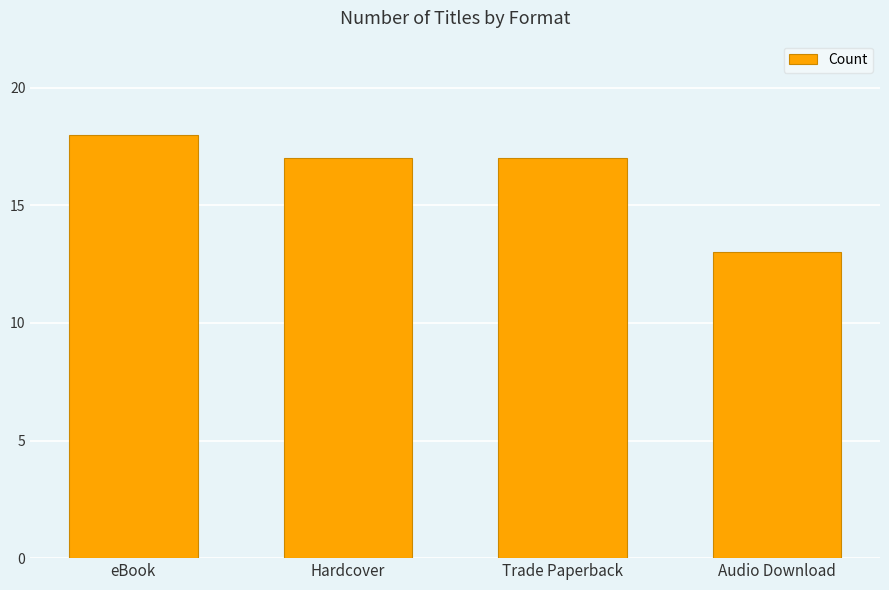

Approximately how many times larger is the value at Hardcover compared to eBook?

0.9